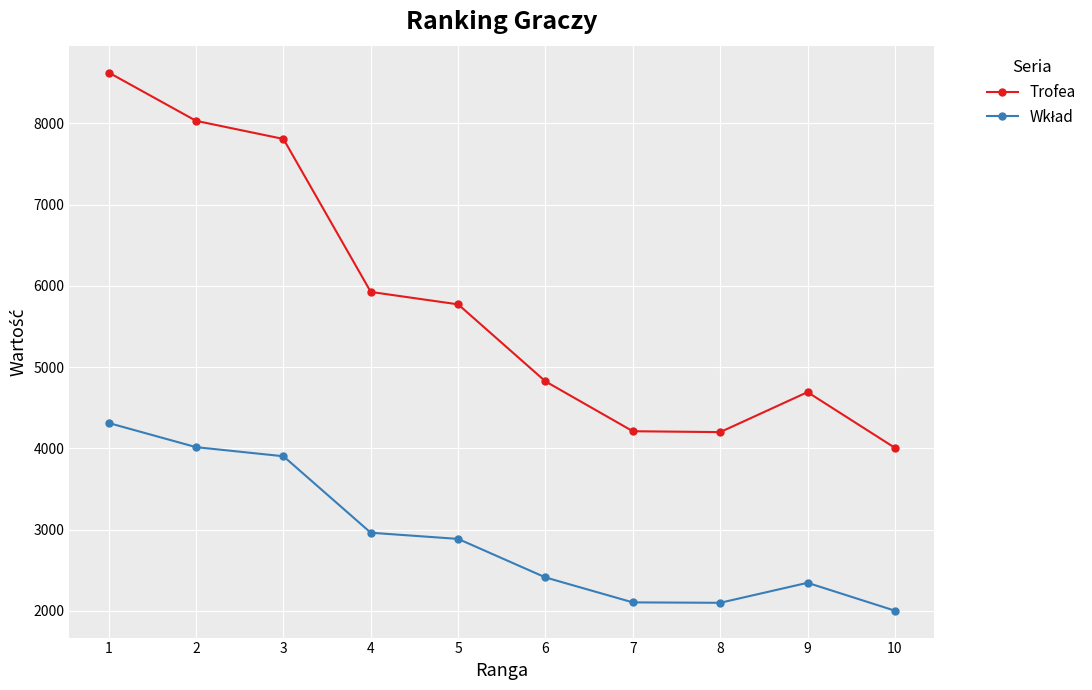

Does the chart display data point markers on the line(s)?

Yes